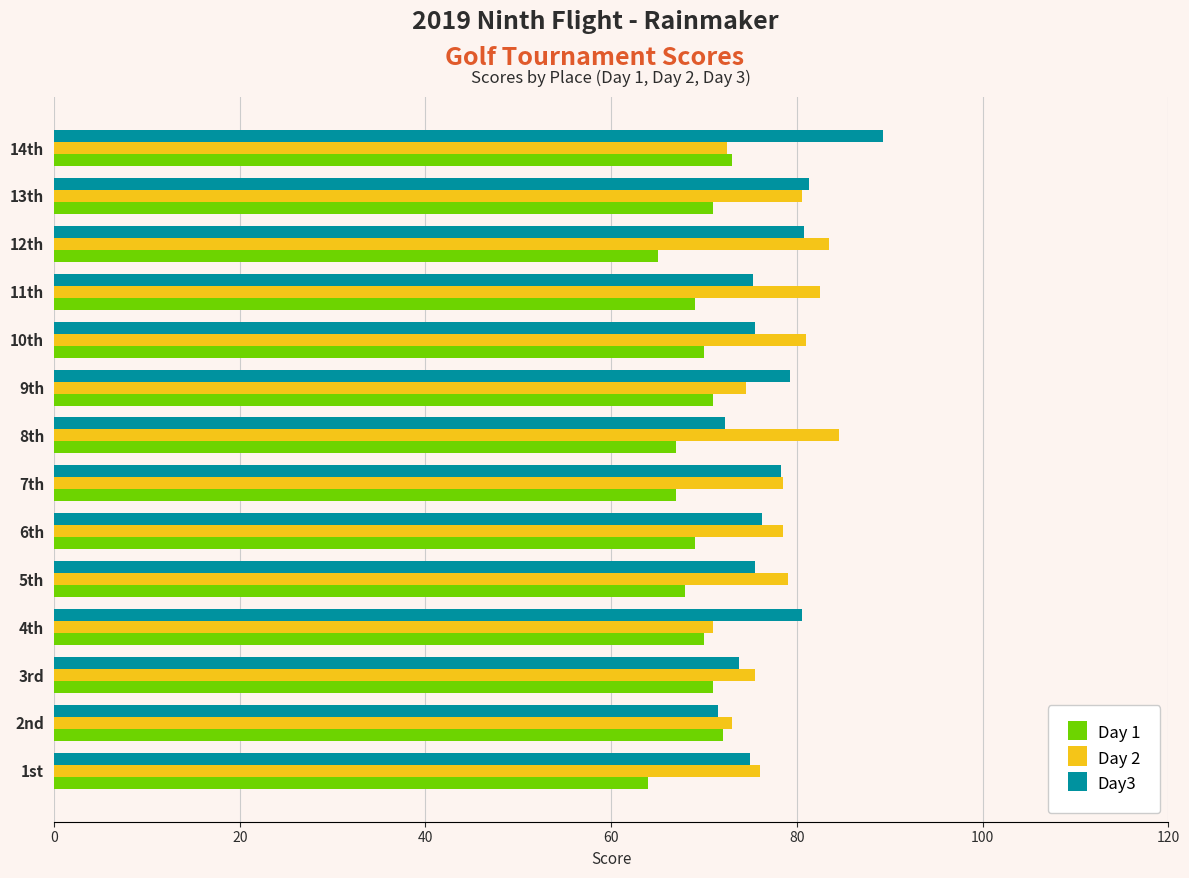

Is it true that Day 1 equals 67.0 at 8th?

True